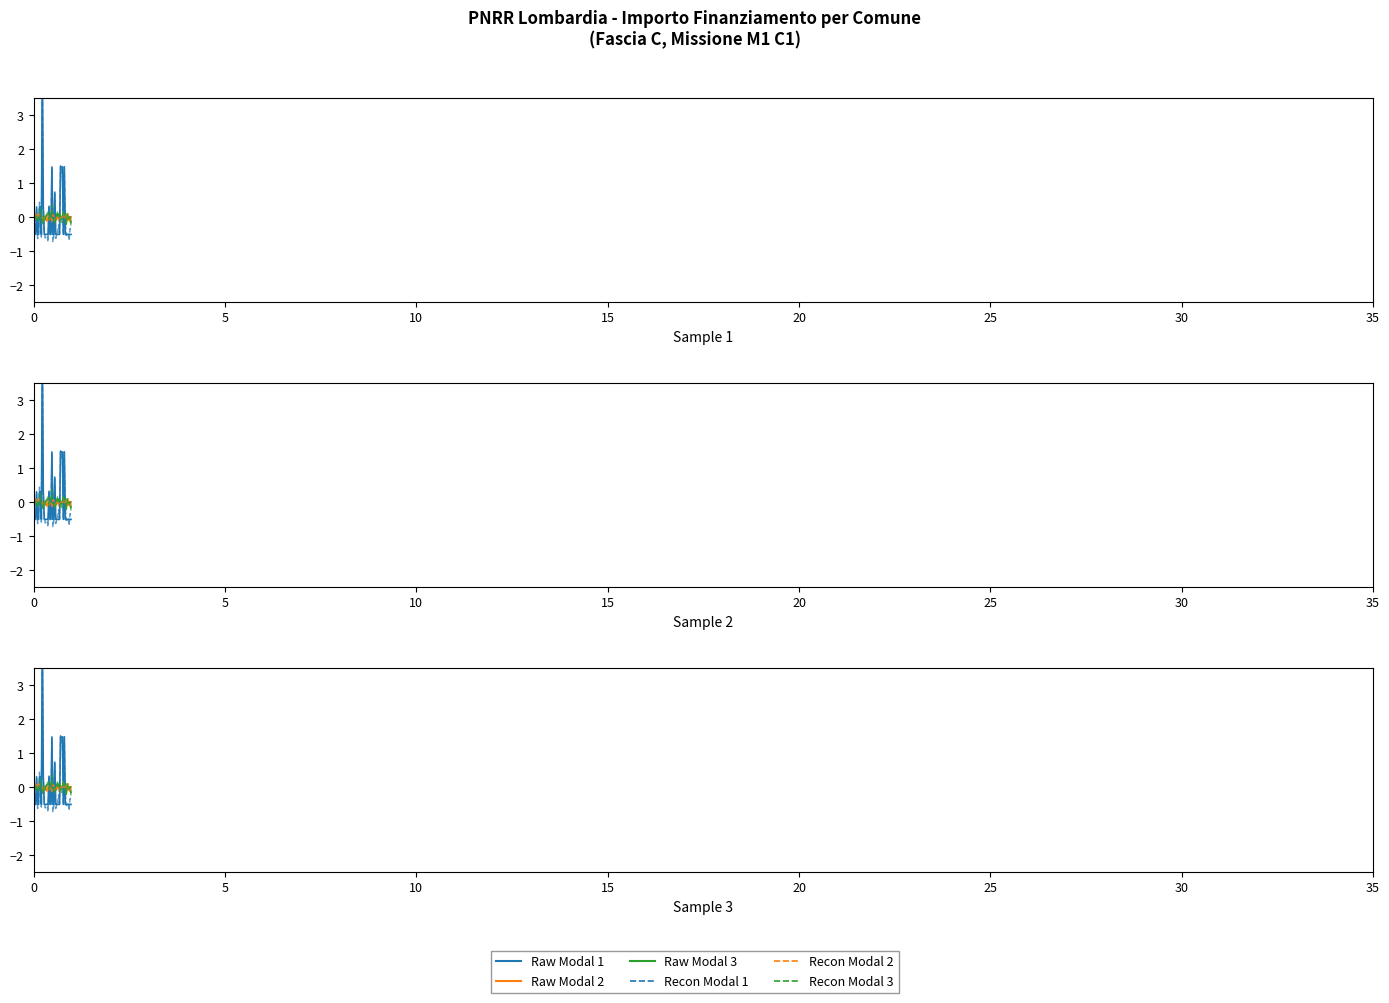

Which has a higher value, 28 or 37?

28